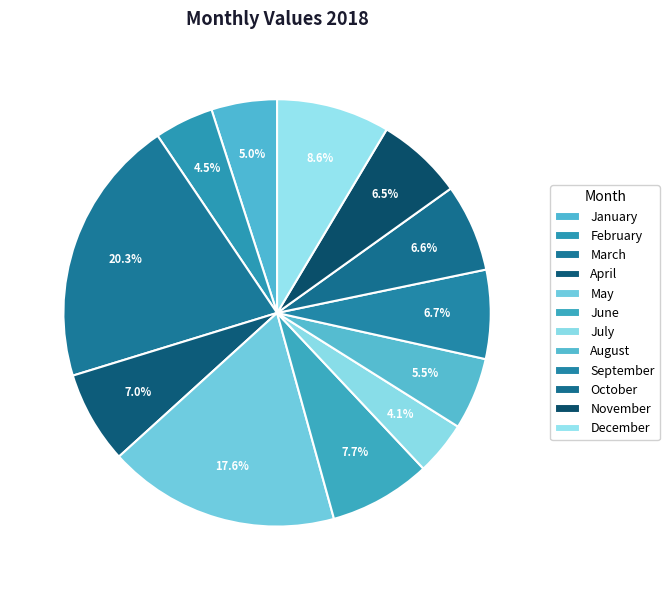

How many slices are in this pie chart?

12